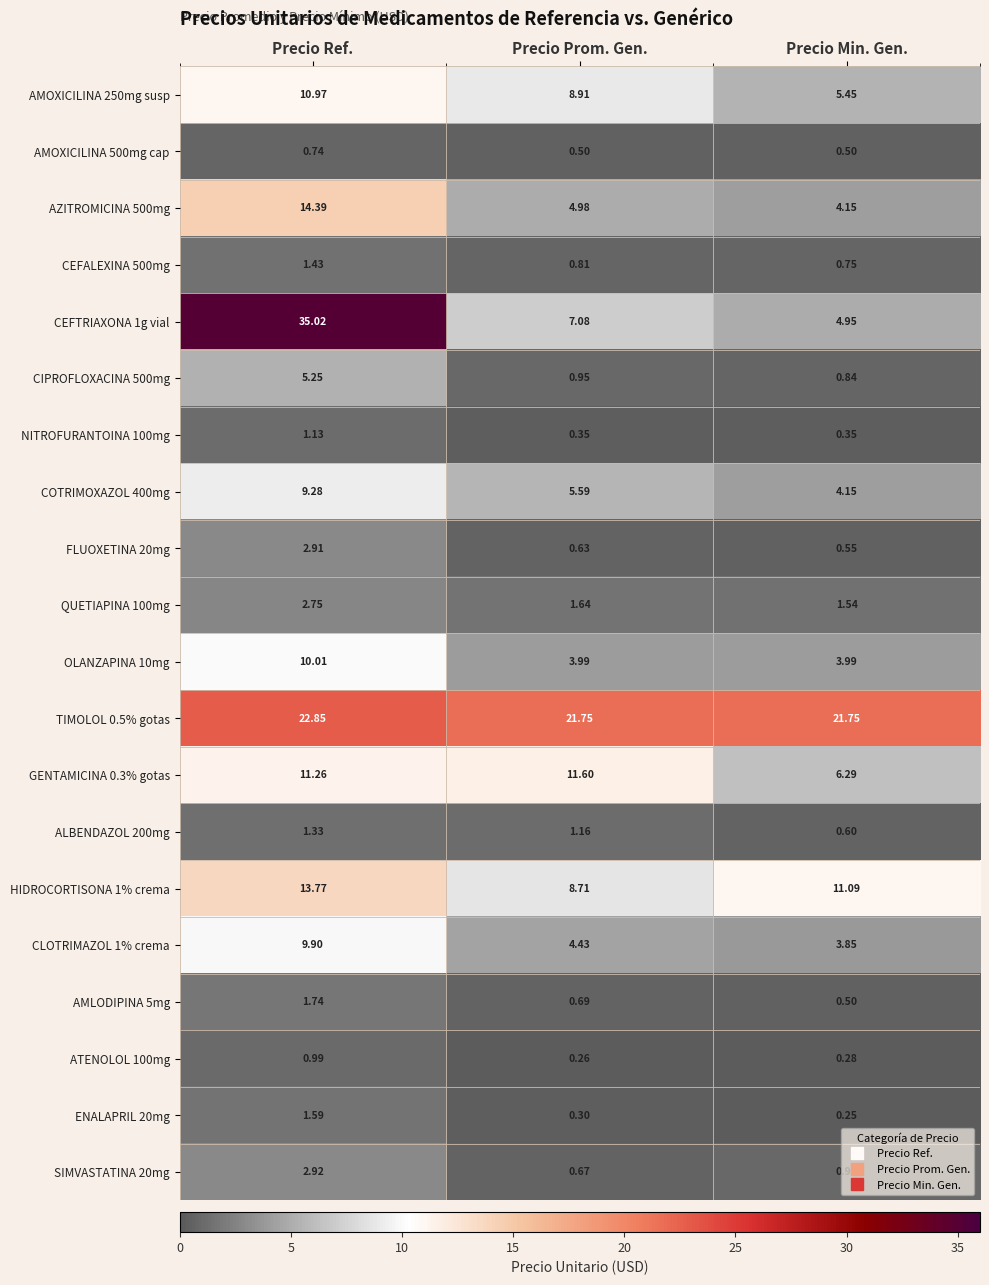

Which series has the largest total across all categories?

TIMOLOL 0.5% gotas